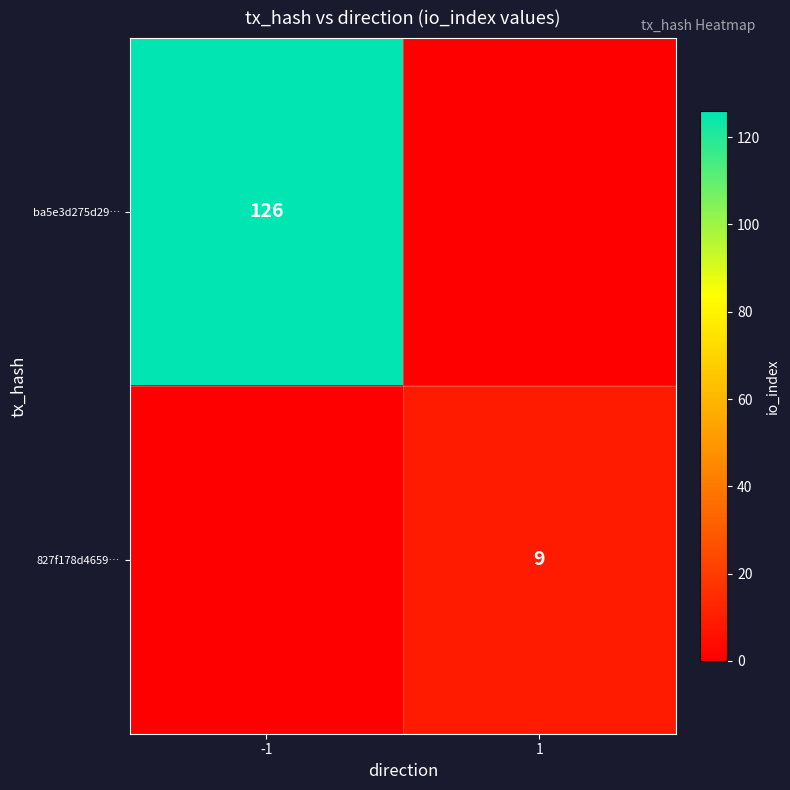

Is the value of 827f178d4659… at 1 greater than the value of ba5e3d275d29… at -1?

No